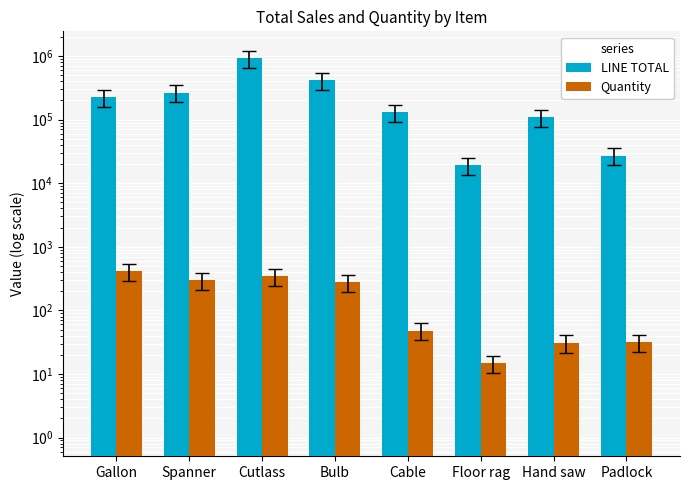

What position from the left is Cutlass?

3